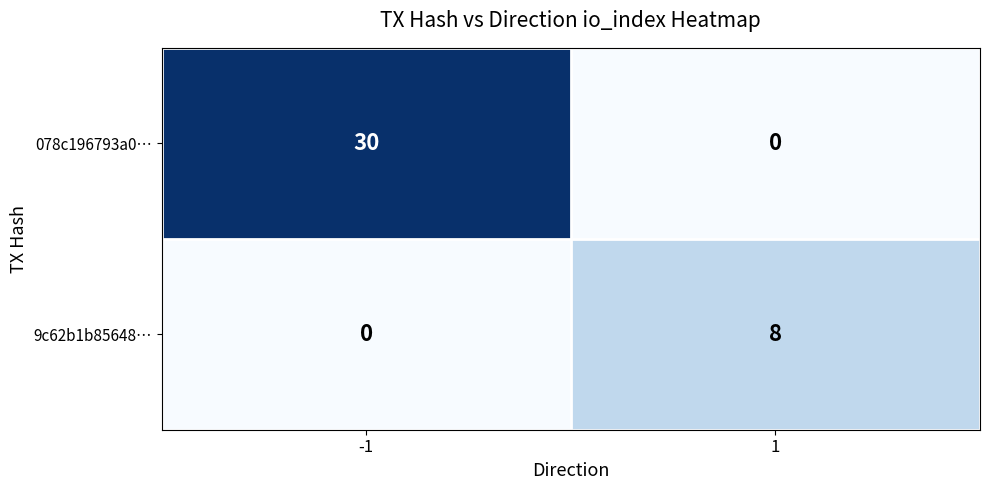

What is the difference between the 078c196793a0… values at 1 and -1?

30